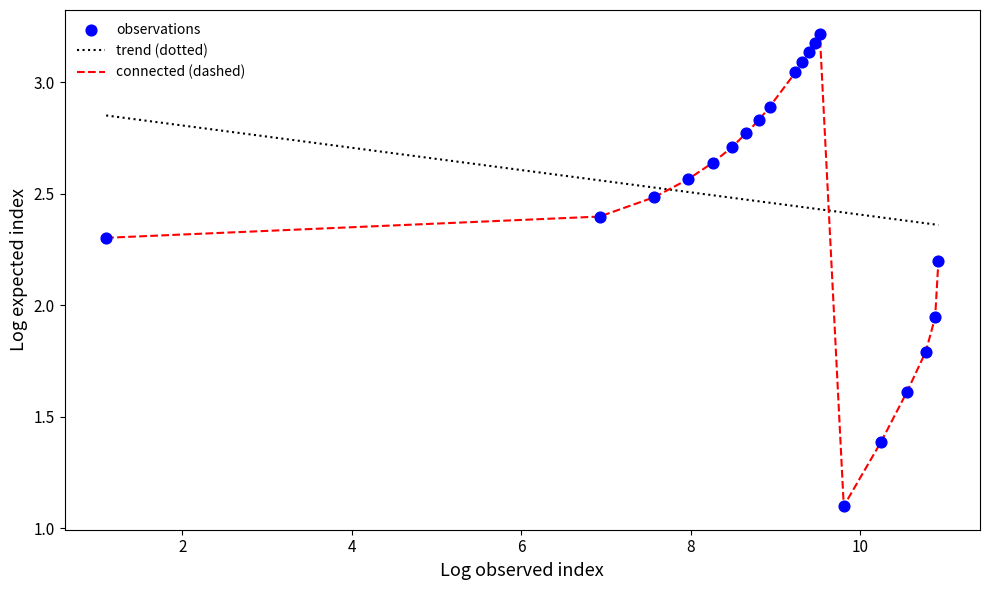

Which series has the largest range (max minus min)?

connected (dashed)